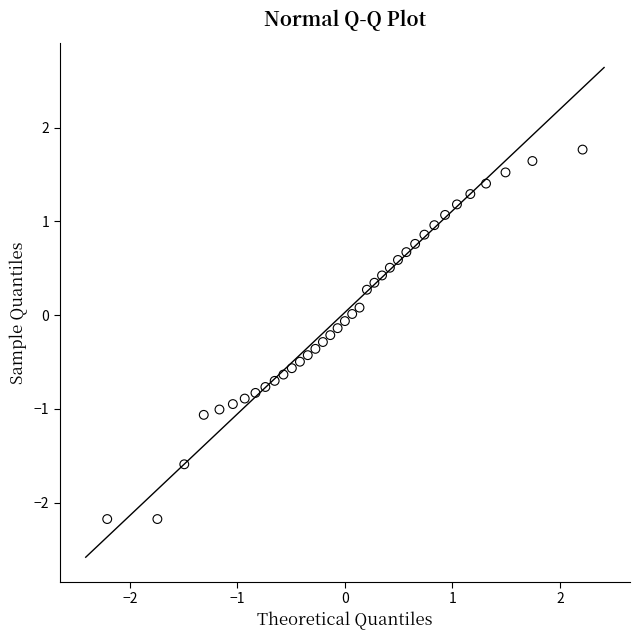

What is the range of Y values (max minus min)?

3.9